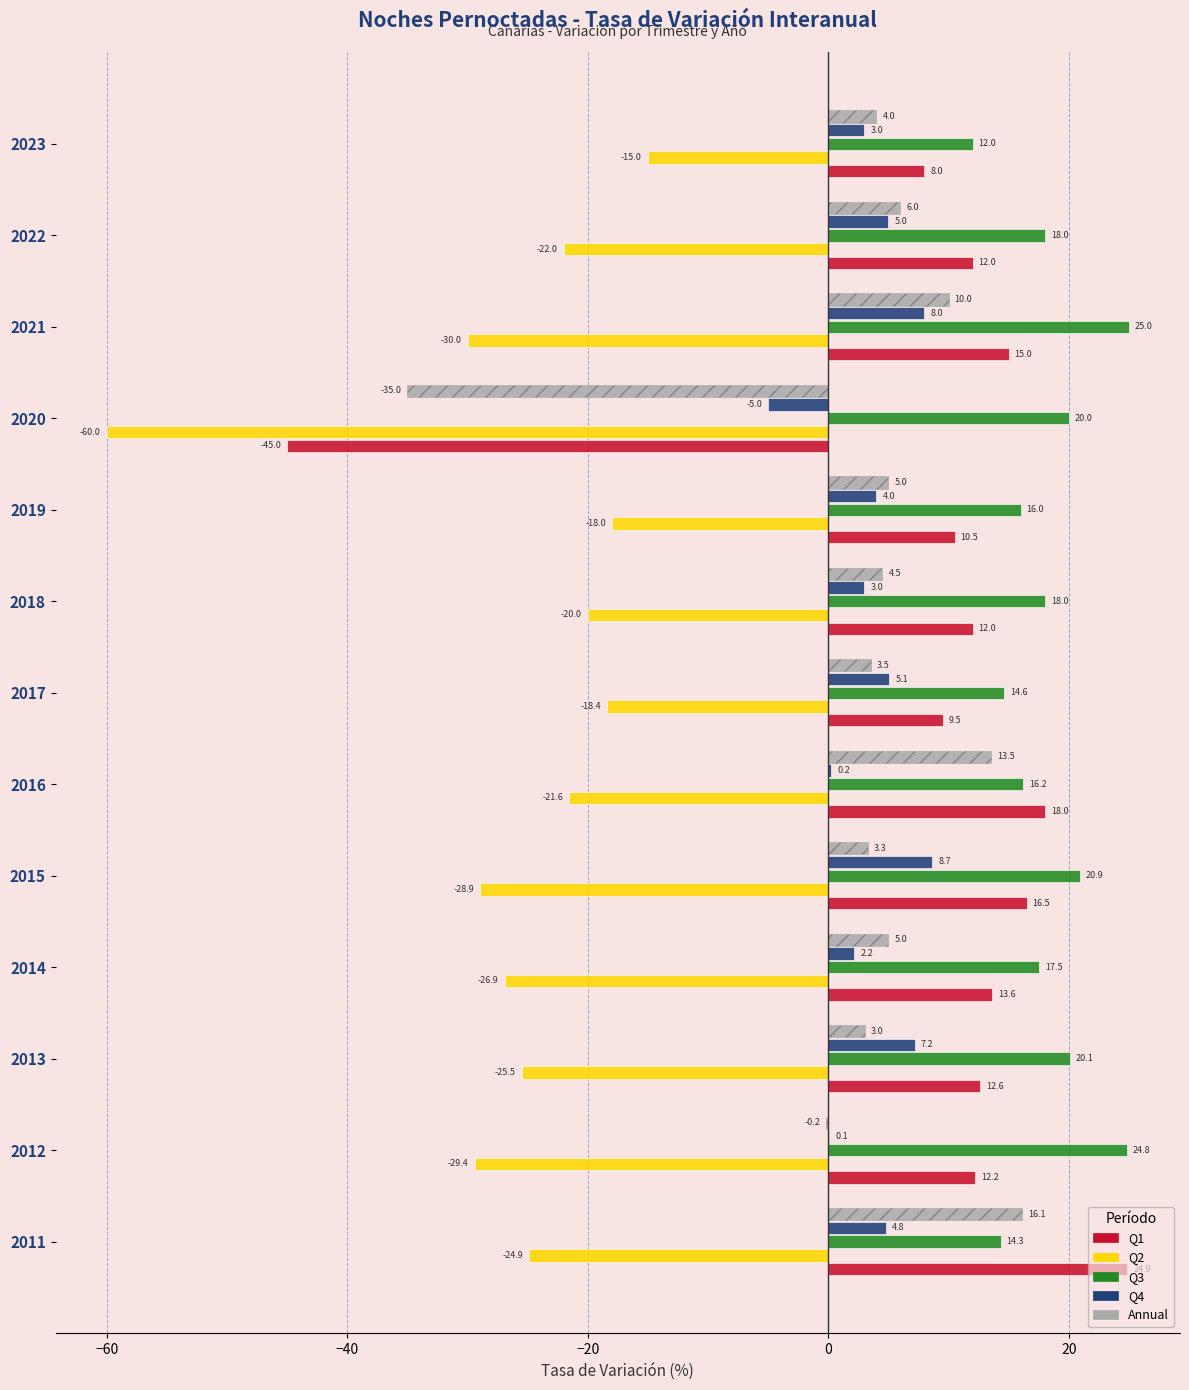

What is the smallest value displayed?

-60.0